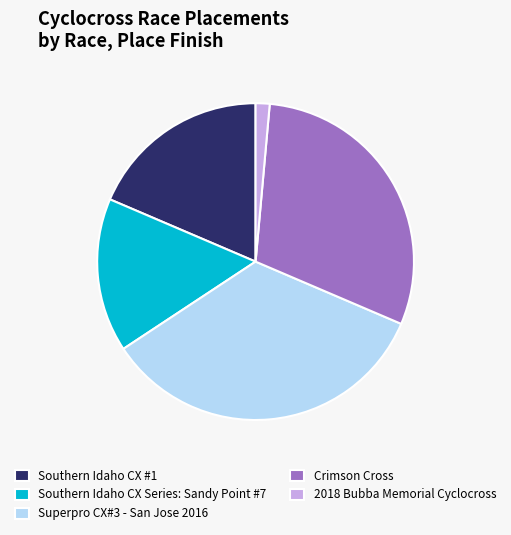

Count the number of slices in the pie.

5